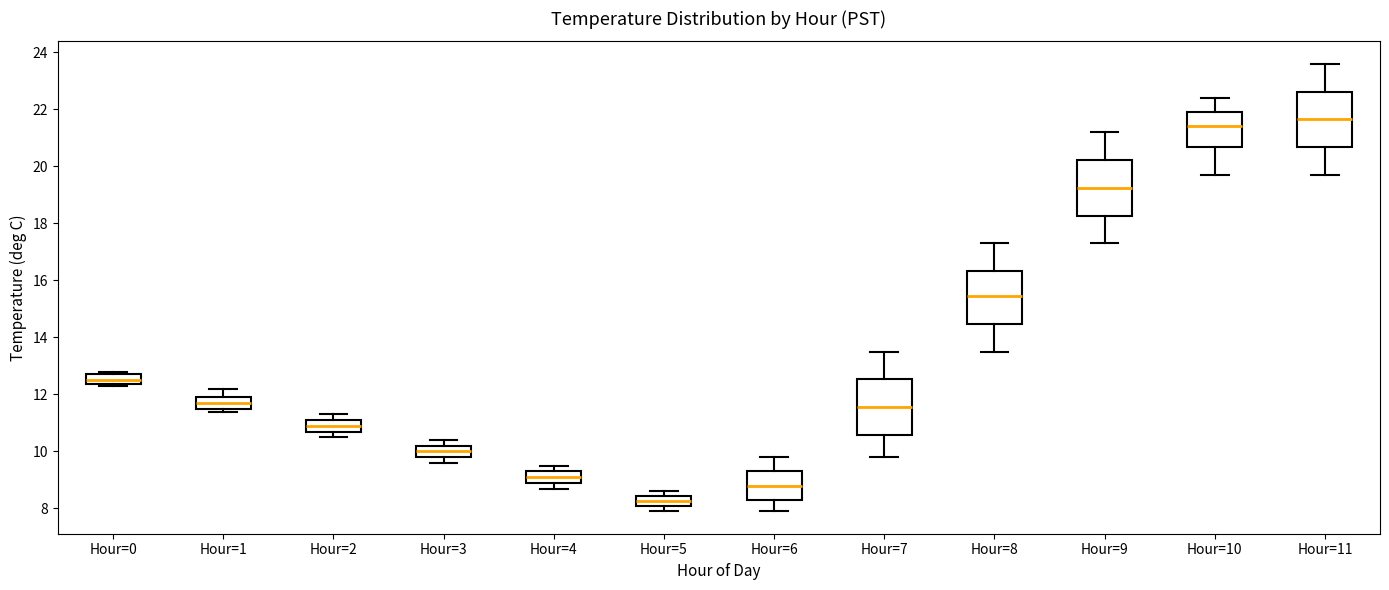

Which box has the highest median line?

Hour=11